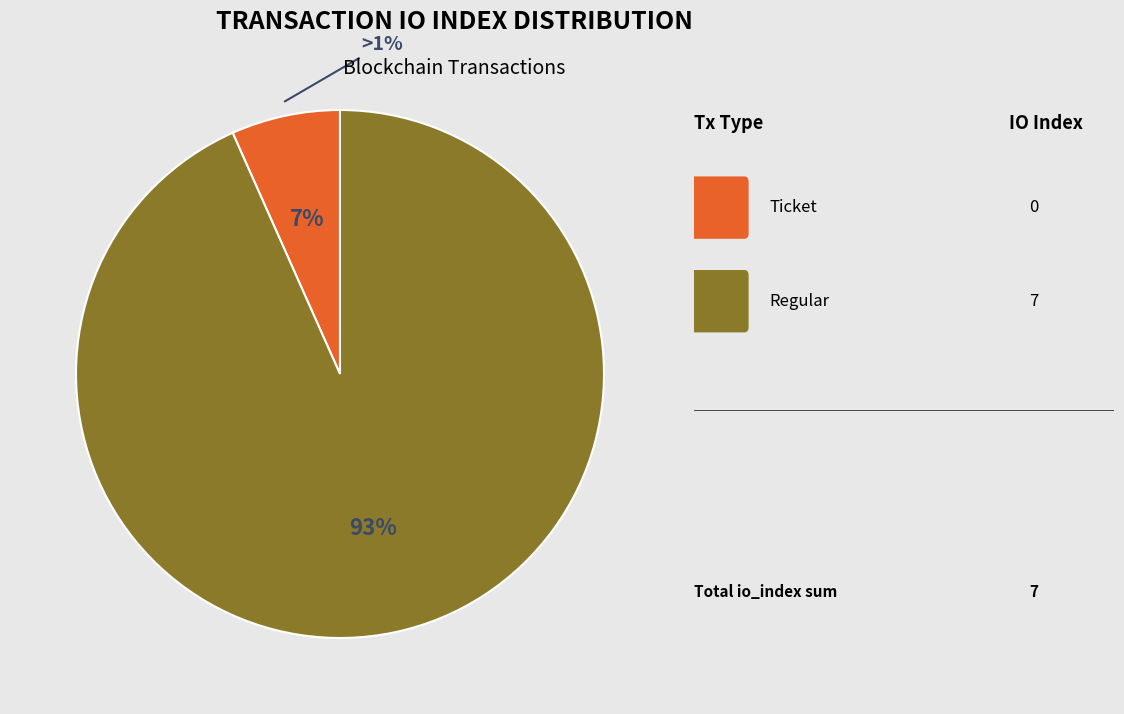

Which slice is the largest?

Regular